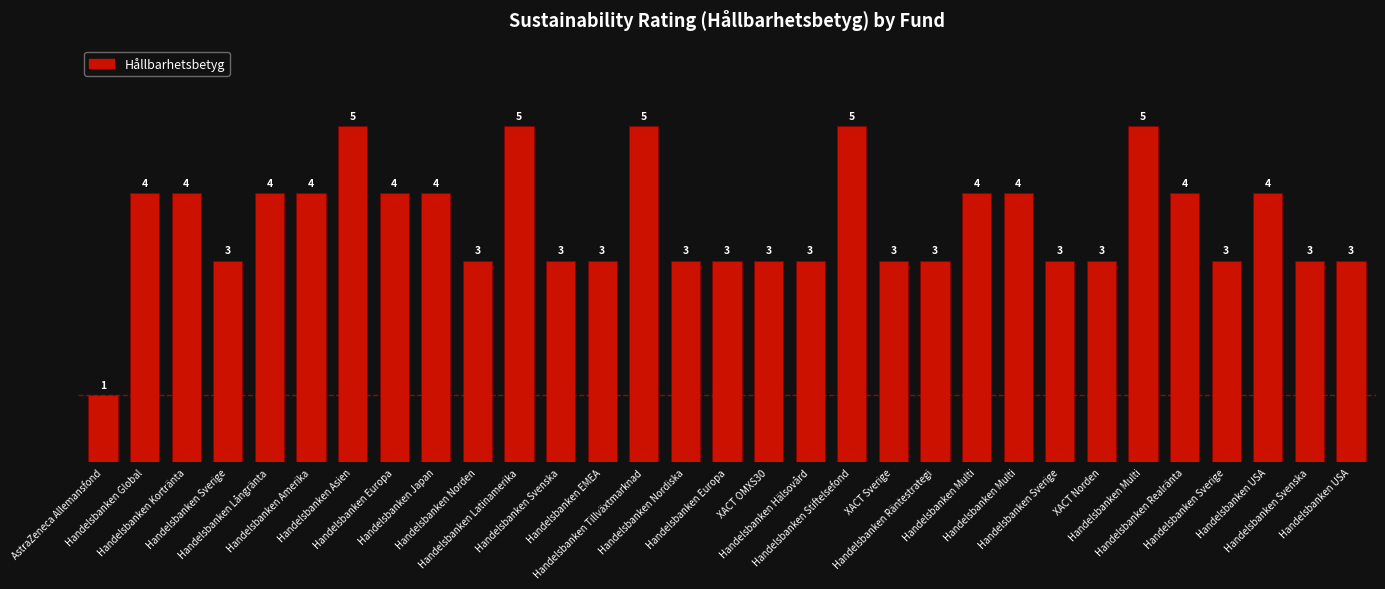

At which label is the value closest to 3?

Handelsbanken Sverige